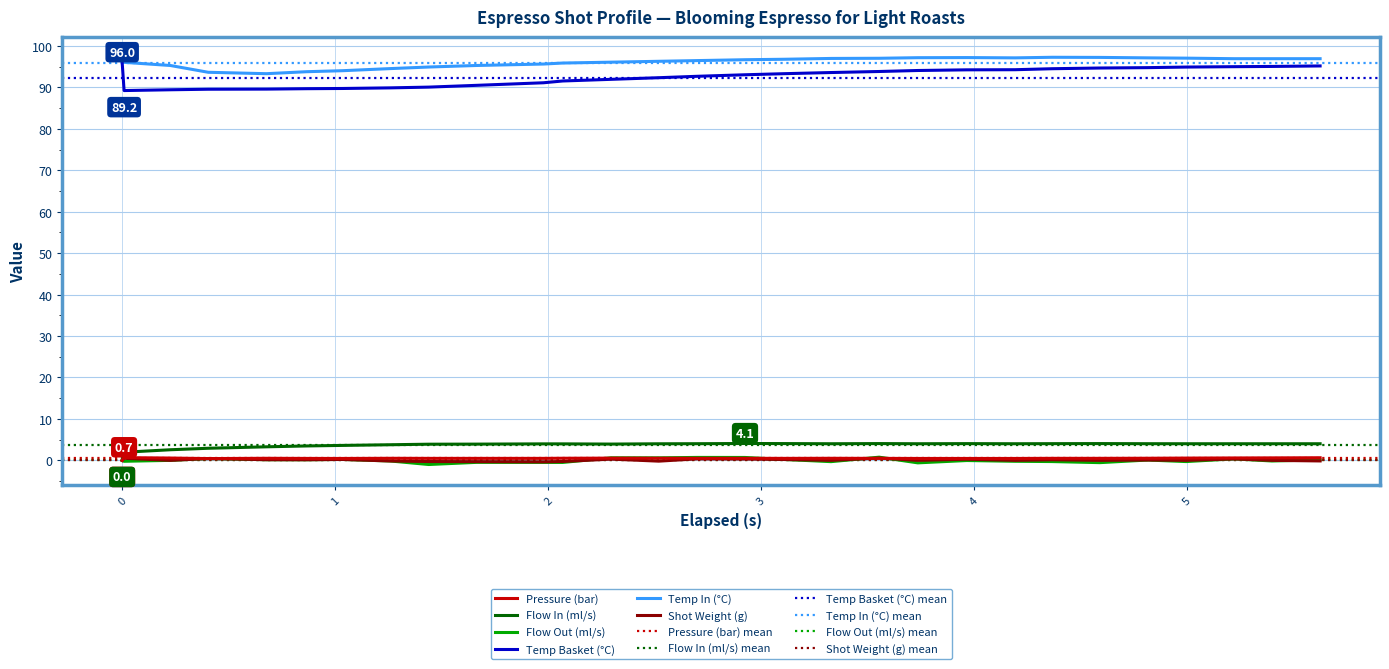

What position from the right is 3.107?

13